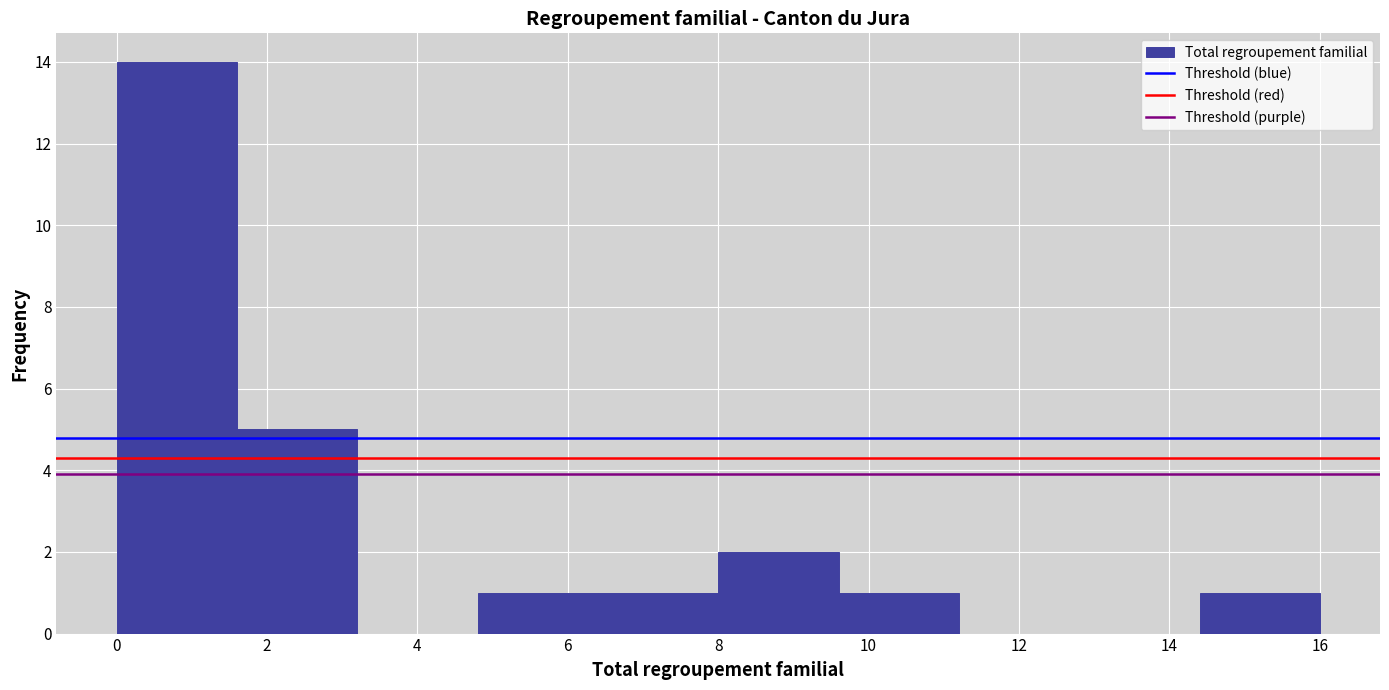

Reading left to right, transcribe this chart: for each bar, give the range it covers on the x-axis and its height. The values are not printed on the chart, so give them approximately, as read against the axis.

0.0 to 1.6: 14
1.6 to 3.2: 5
3.2 to 4.8: 0
4.8 to 6.4: 1
6.4 to 8.0: 1
8.0 to 9.6: 2
9.6 to 11.2: 1
11.2 to 12.8: 0
12.8 to 14.4: 0
14.4 to 16.0: 1